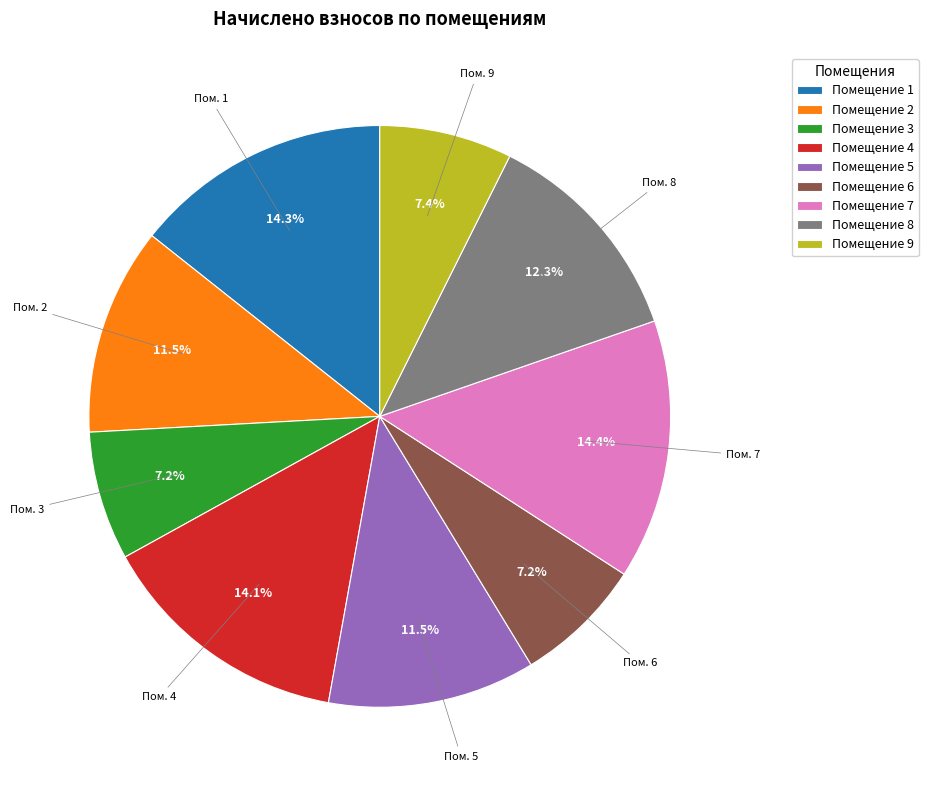

How much of the chart is everything except Помещение 9?

92.6%